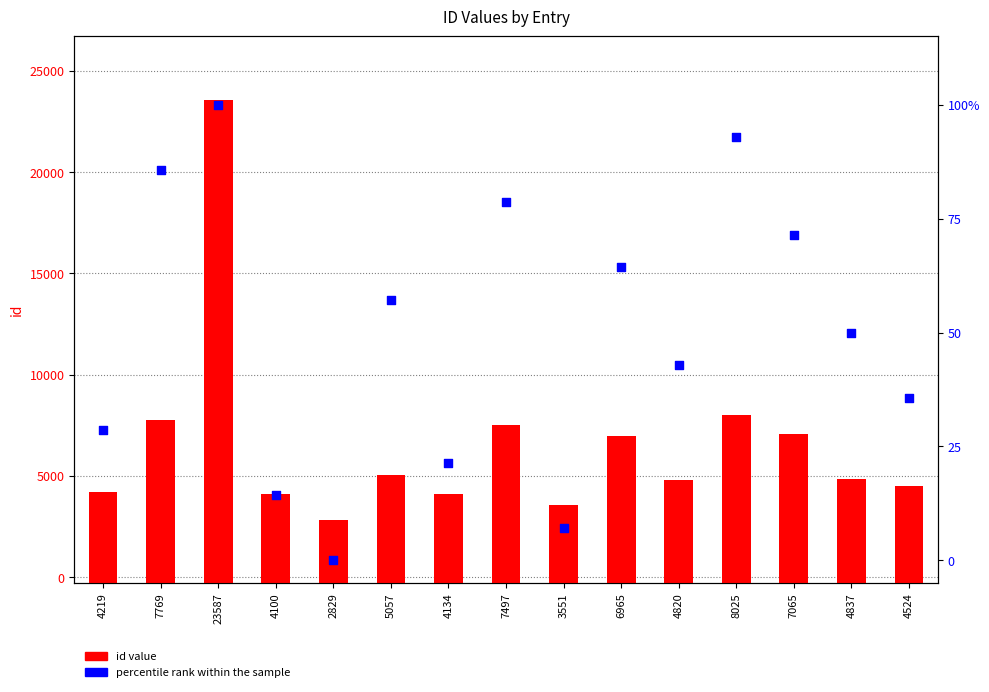

Which series has the largest total across all categories?

id value